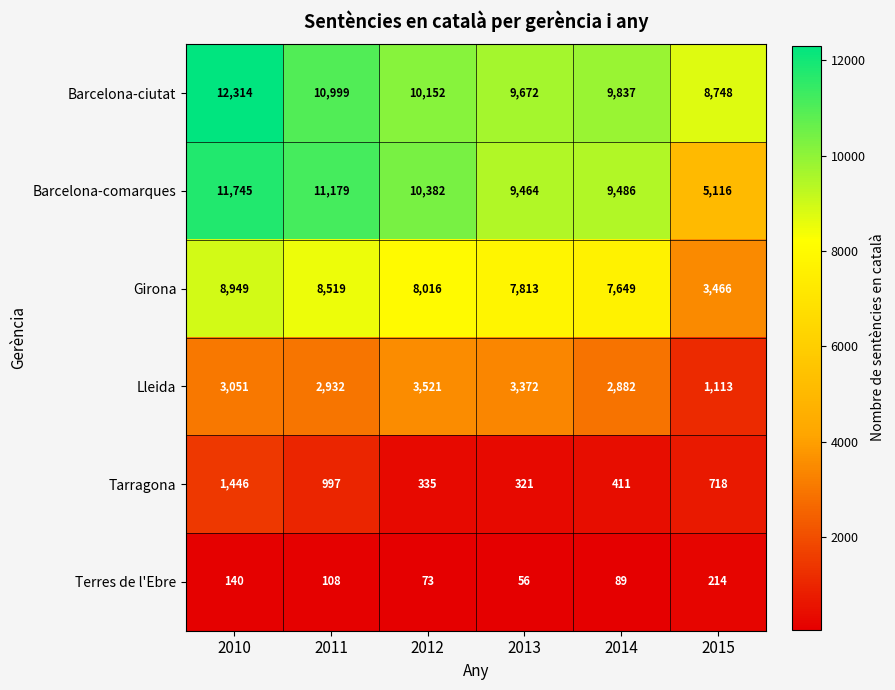

At which category is the sum across all series the highest?

2010